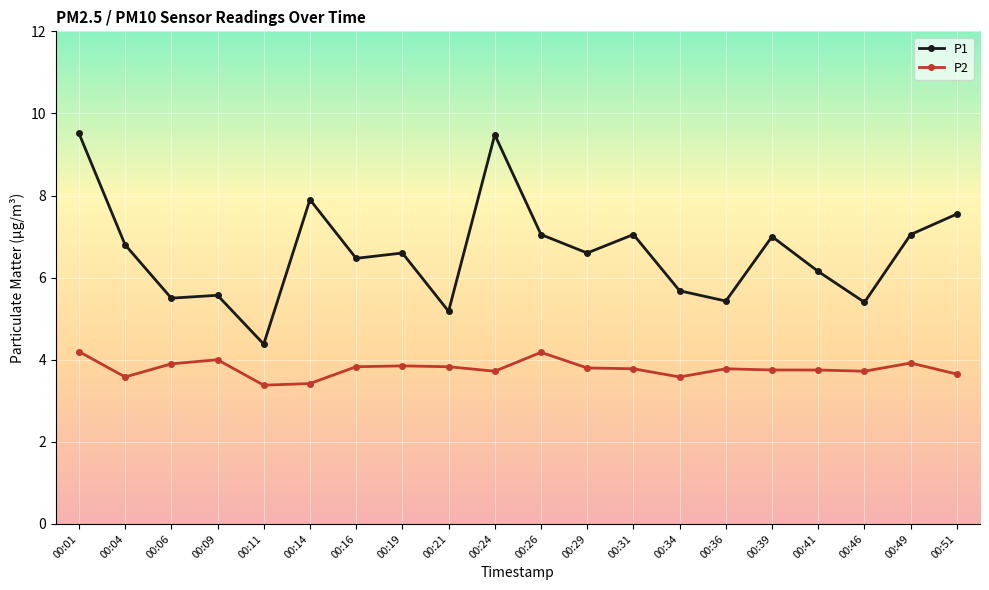

At which category is the sum across all series the highest?

00:01